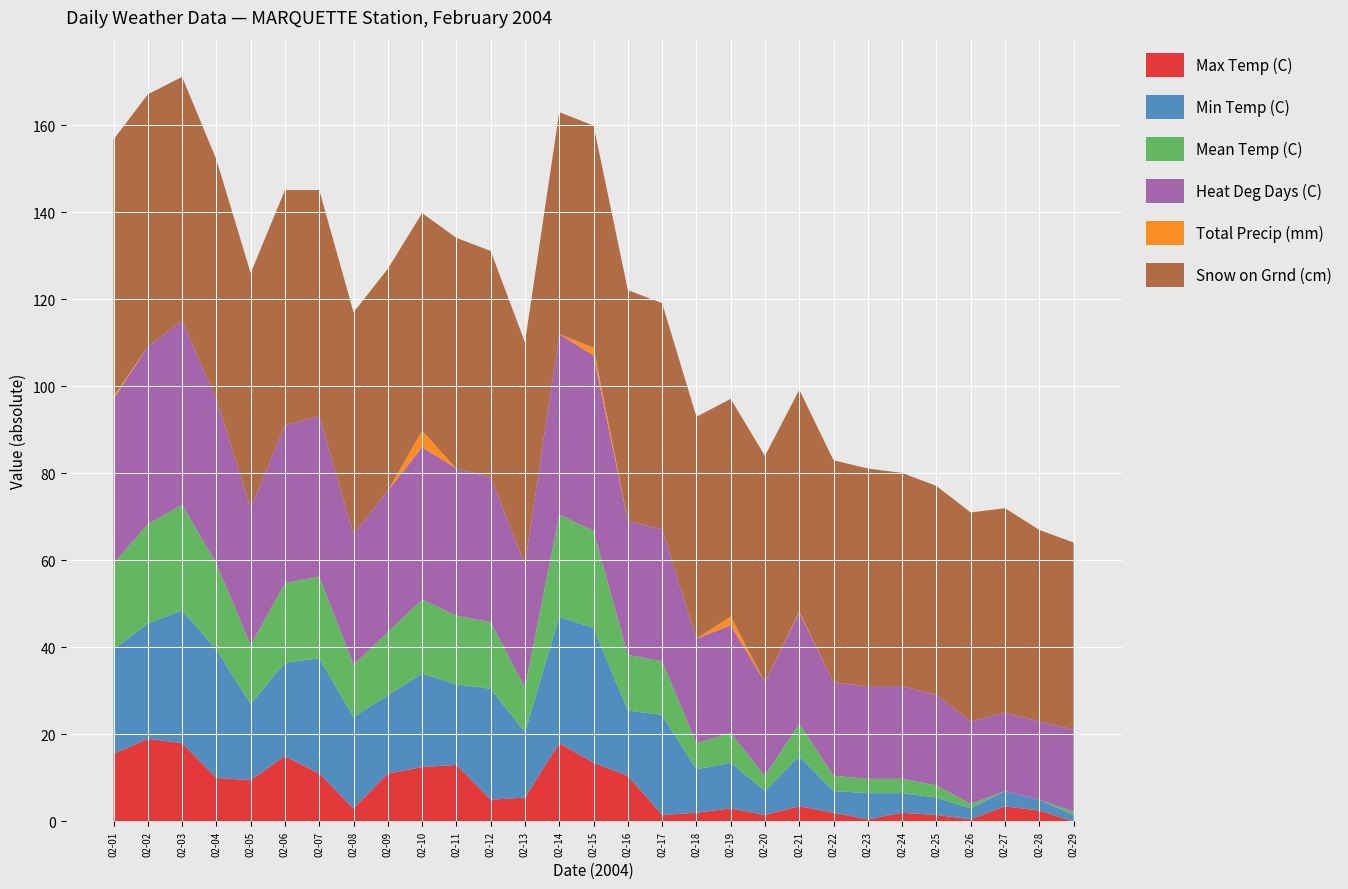

Reading left to right, transcribe all the data shown in this chart.

Max Temp (C): -15.5	-19.0	-18.0	-10.0	-9.5	-15.0	-11.0	-3.0	-11.0	-12.5	-13.0	-5.0	-5.5	-18.0	-13.5	-10.5	-1.5	-2.0	-3.0	-1.5	-3.5	-2.0	-0.5	-2.0	-1.5	0.5	3.5	2.5	0.0
Min Temp (C): -24.0	-26.5	-30.5	-29.5	-17.5	-21.5	-26.5	-21.0	-18.0	-21.5	-18.5	-25.5	-15.0	-29.0	-31.0	-15.0	-23.0	-10.0	-10.5	-5.5	-11.5	-5.0	-6.0	-4.5	-4.0	-2.5	-3.5	-2.5	-1.5
Mean Temp (C): -19.8	-22.8	-24.3	-19.8	-13.5	-18.3	-18.8	-12.0	-14.5	-17.0	-15.8	-15.3	-10.3	-23.5	-22.3	-12.8	-12.3	-6.0	-6.8	-3.5	-7.5	-3.5	-3.3	-3.3	-2.8	-1.0	0.0	0.0	-0.8
Heat Deg Days (C): 37.8	40.8	42.3	37.8	31.5	36.3	36.8	30.0	32.5	35.0	33.8	33.3	28.3	41.5	40.3	30.8	30.3	24.0	24.8	21.5	25.5	21.5	21.3	21.3	20.8	19.0	18.0	18.0	18.8
Total Precip (mm): 0.6	0.0	0.0	0.0	0.0	0.0	0.0	0.0	0.0	3.8	0.0	0.0	0.0	0.0	1.8	0.0	0.0	0.0	2.0	0.0	0.2	0.0	0.0	0.0	0.0	0.0	0.0	0.0	0.0
Snow on Grnd (cm): 59.0	58.0	56.0	55.0	54.0	54.0	52.0	51.0	51.0	50.0	53.0	52.0	51.0	51.0	51.0	53.0	52.0	51.0	50.0	52.0	51.0	51.0	50.0	49.0	48.0	48.0	47.0	44.0	43.0